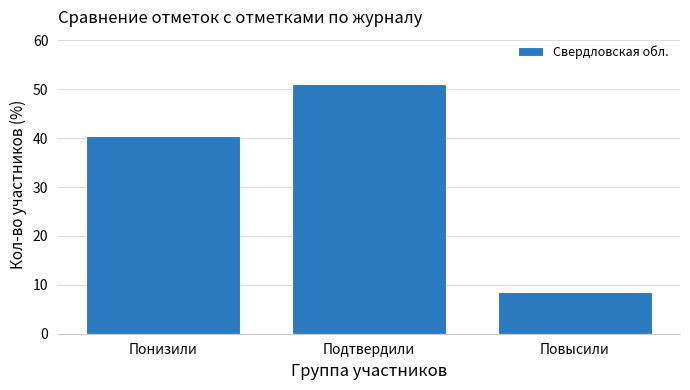

Reading right to left, list all the values displayed in this chart.

8.4	51.1	40.5